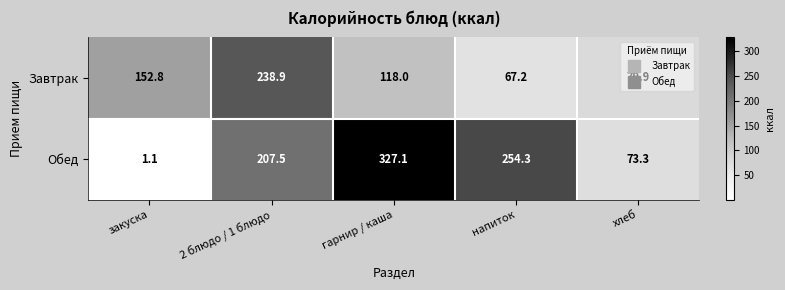

What is the total value across all series at 2 блюдо / 1 блюдо?

446.4